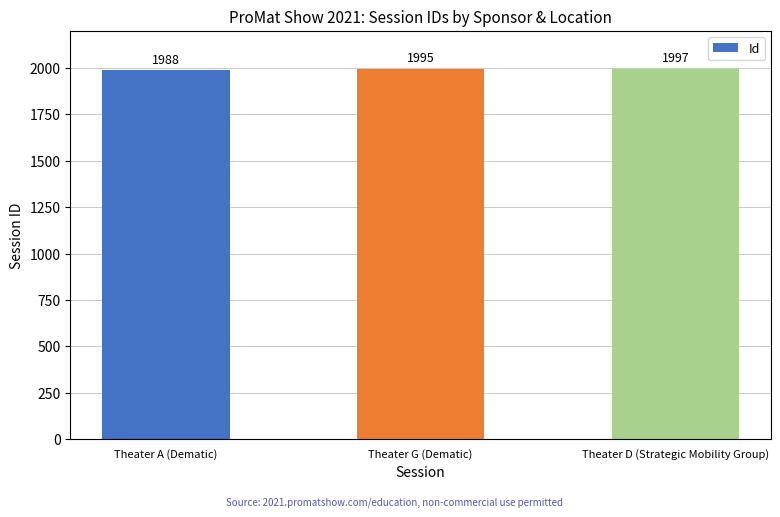

At which category does the chart reach its peak across all series?

Theater D (Strategic Mobility Group)